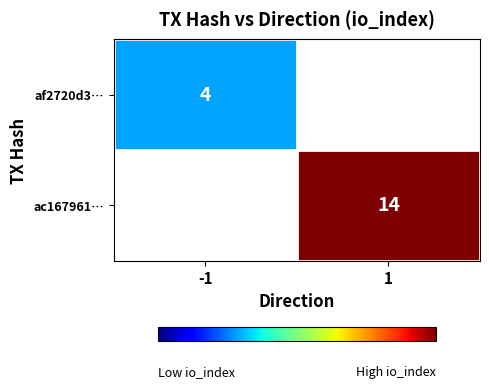

Is it true that af2720d3… equals 2 at -1?

False